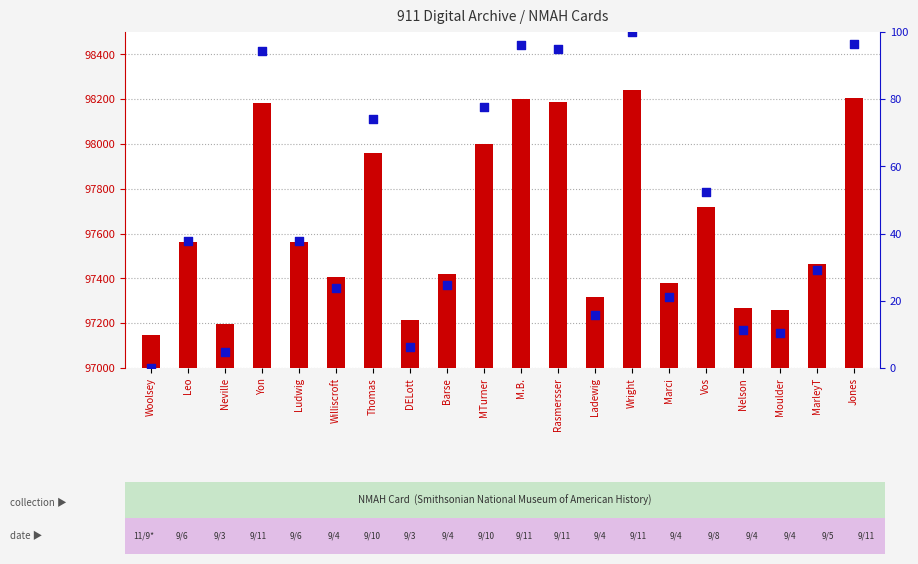

Which series contains the lowest Y value?

percentile rank within the sample